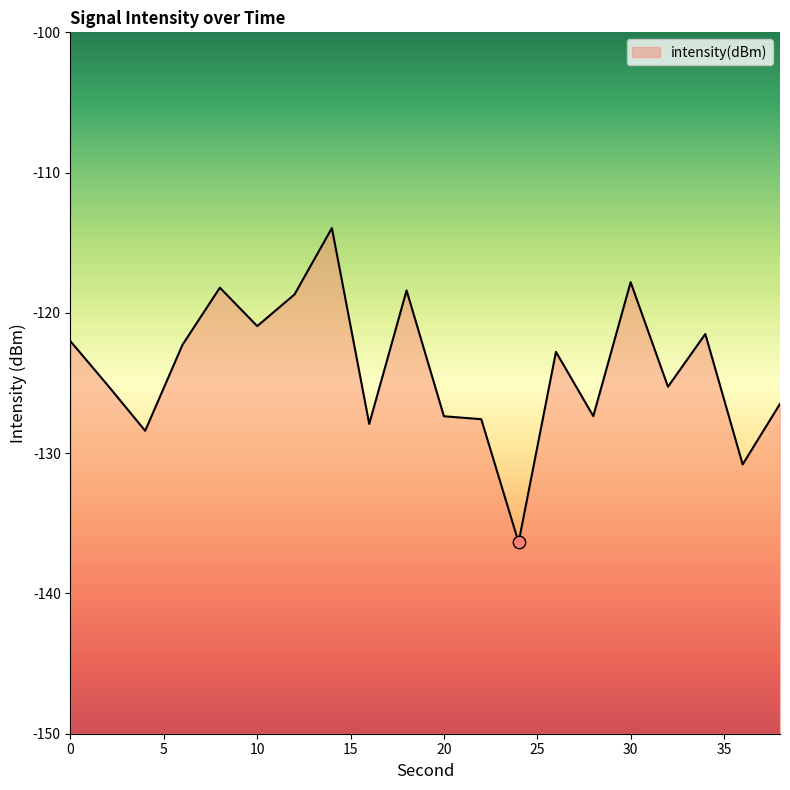

Between 14 and 6, which is larger?

14